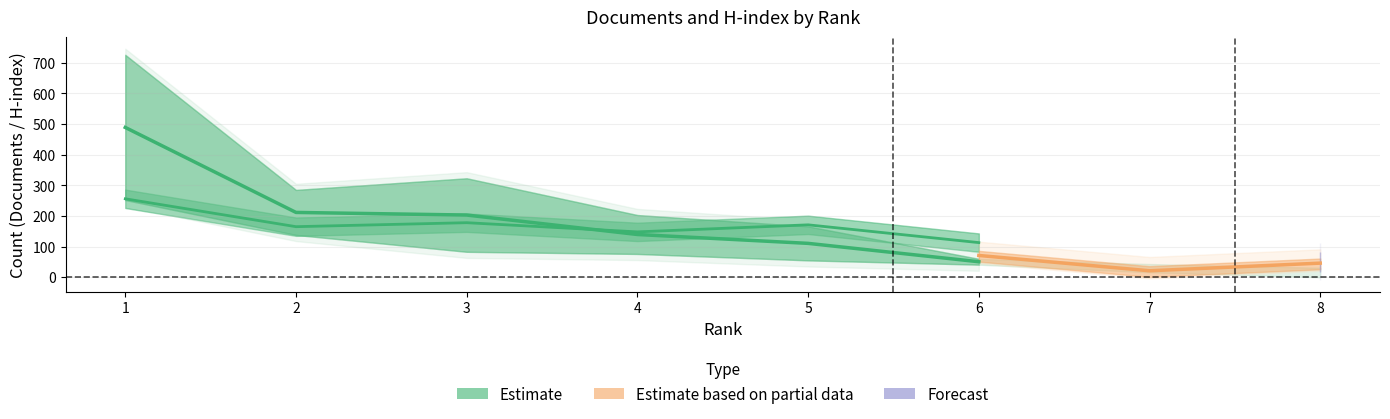

What is the spread (max minus min) of values at 6?

72